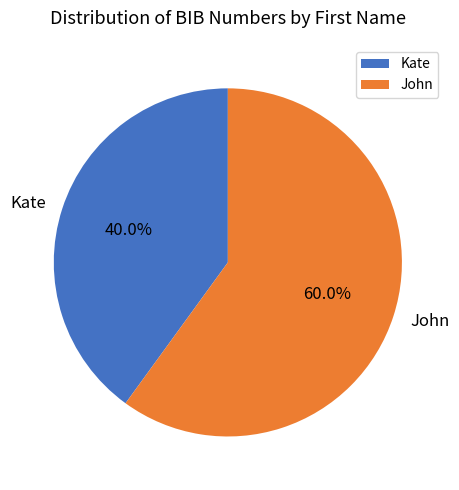

True or false: John accounts for 60% of the total.

True